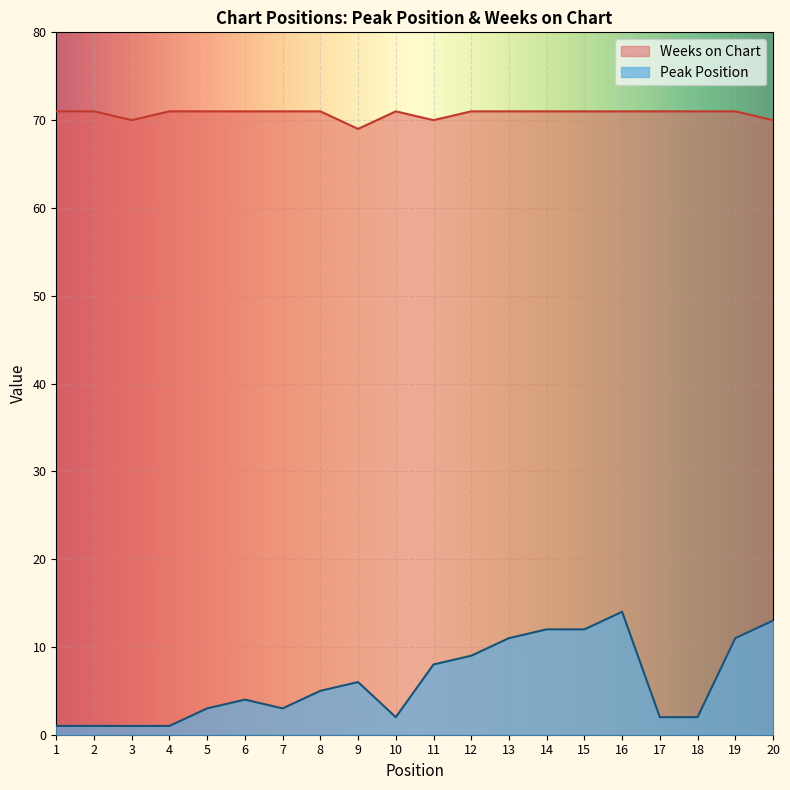

What is the value of the Weeks on Chart point at the 7th from the left?

71